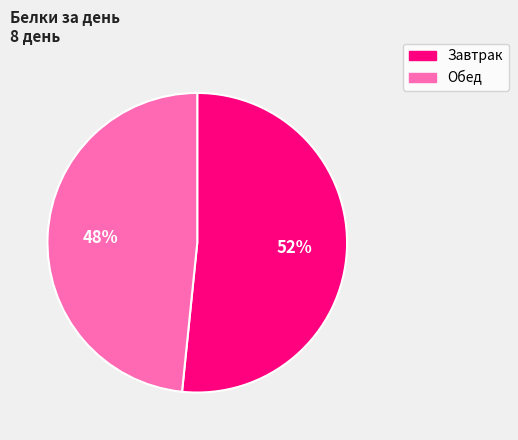

Is there a majority slice in this chart?

Yes